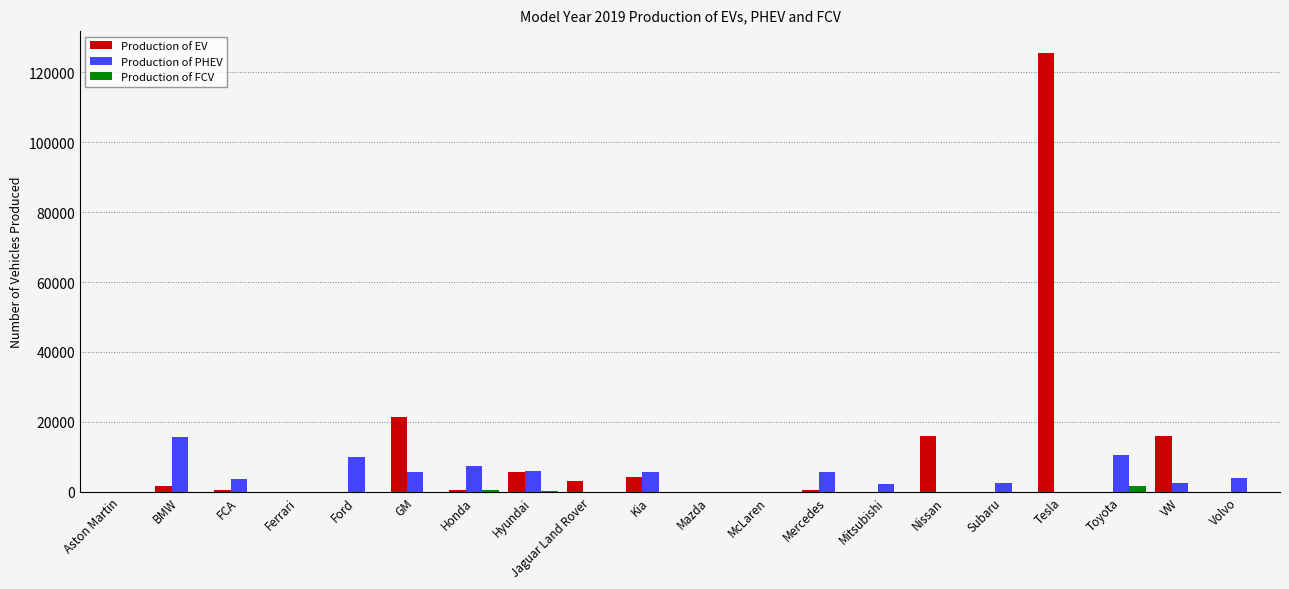

Is the value of Production of EV at Aston Martin greater than the value of Production of PHEV at Toyota?

No